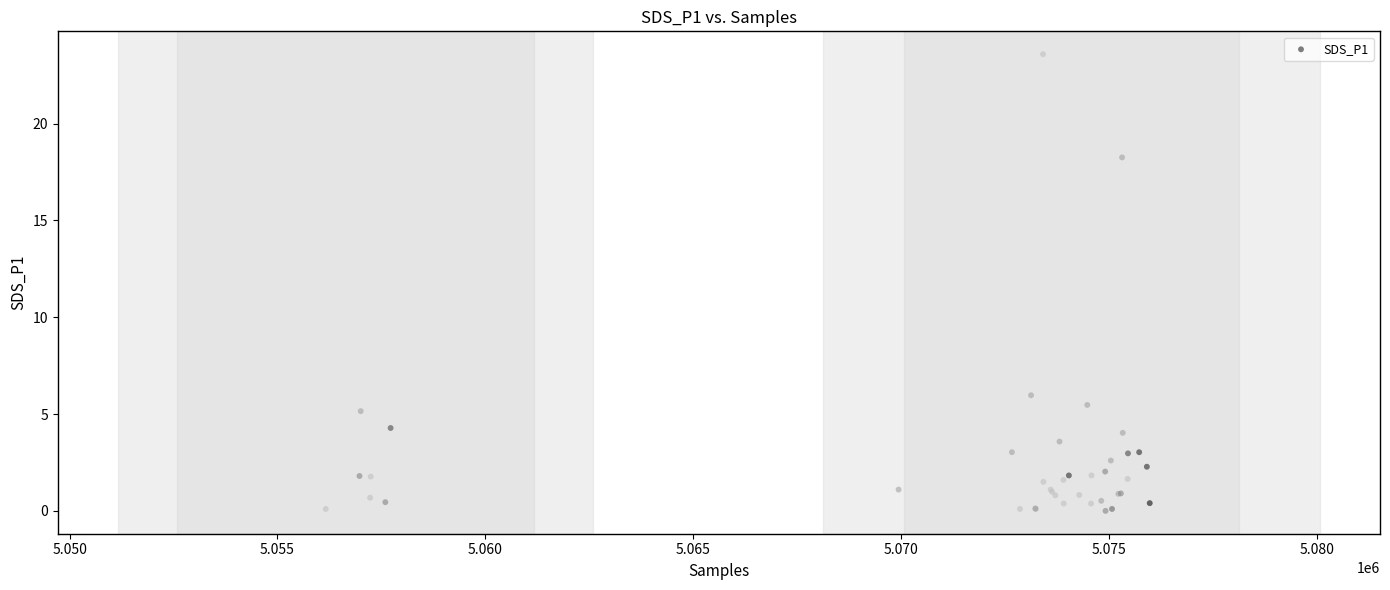

What Y value in the scatter plot is closest to 11?

6.0